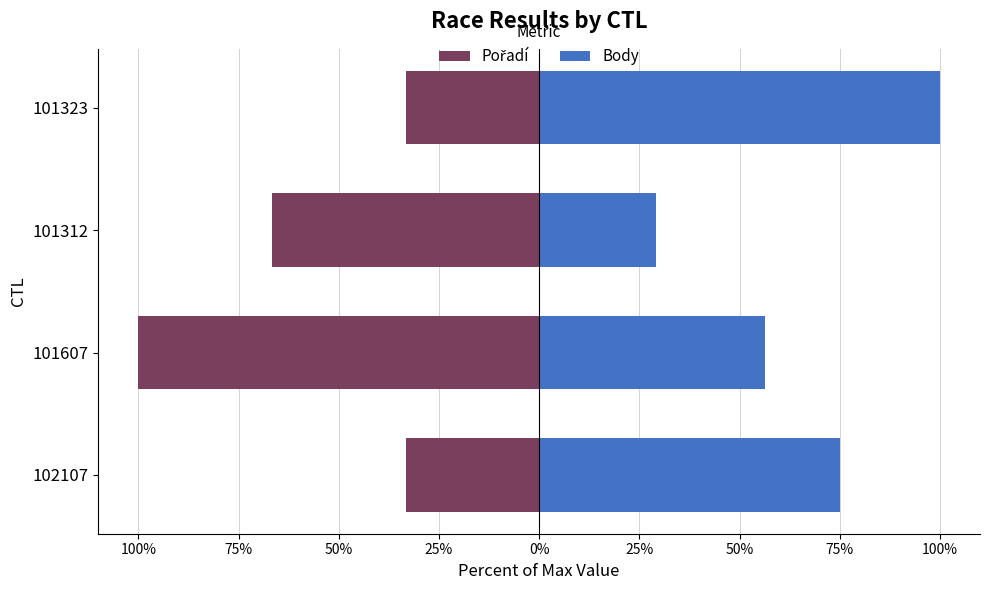

The Body series shows 18.7 at 101312. True or false?

False